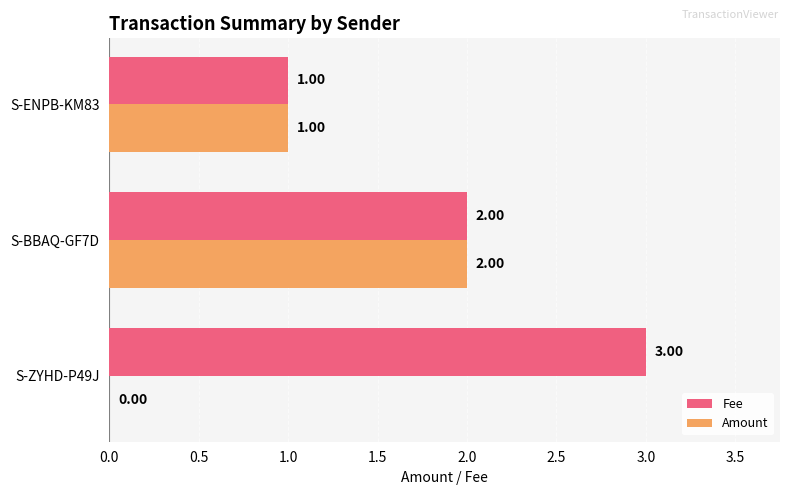

What is the average value of the Fee series?

2